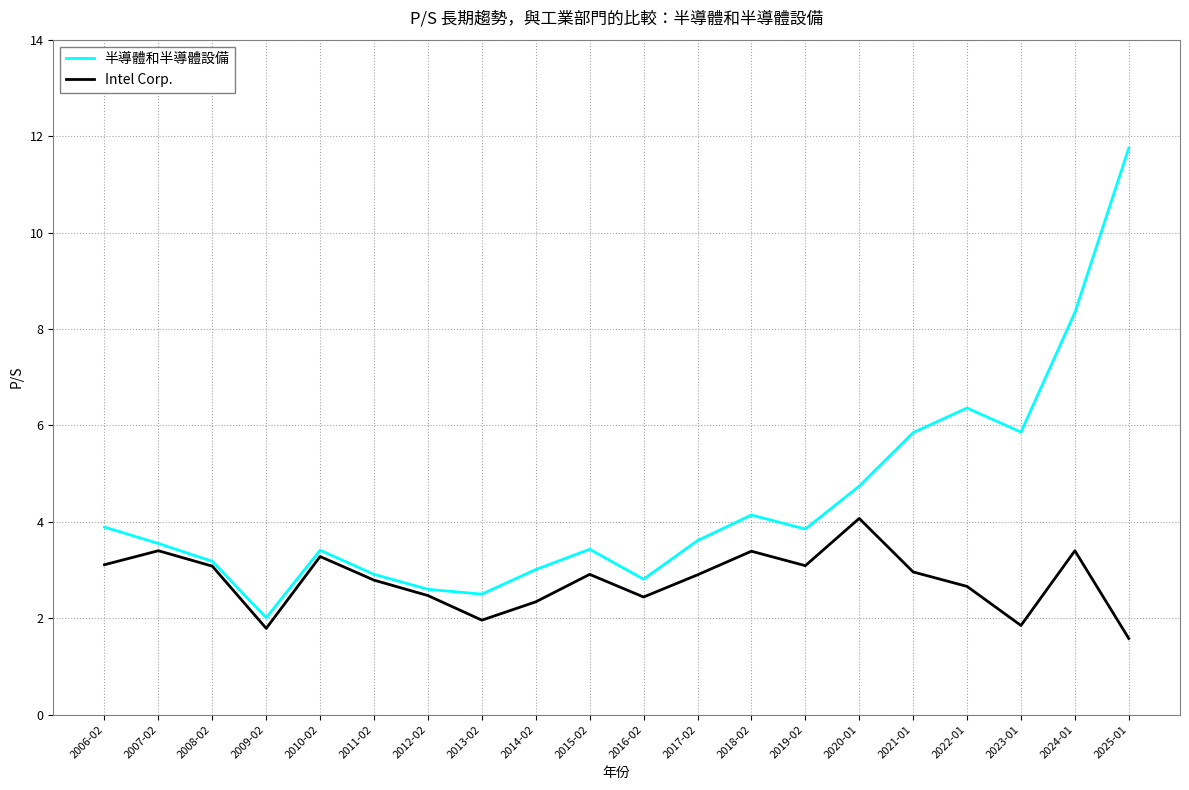

List the series in order of their overall mean, highest first.

半導體和半導體設備, Intel Corp.